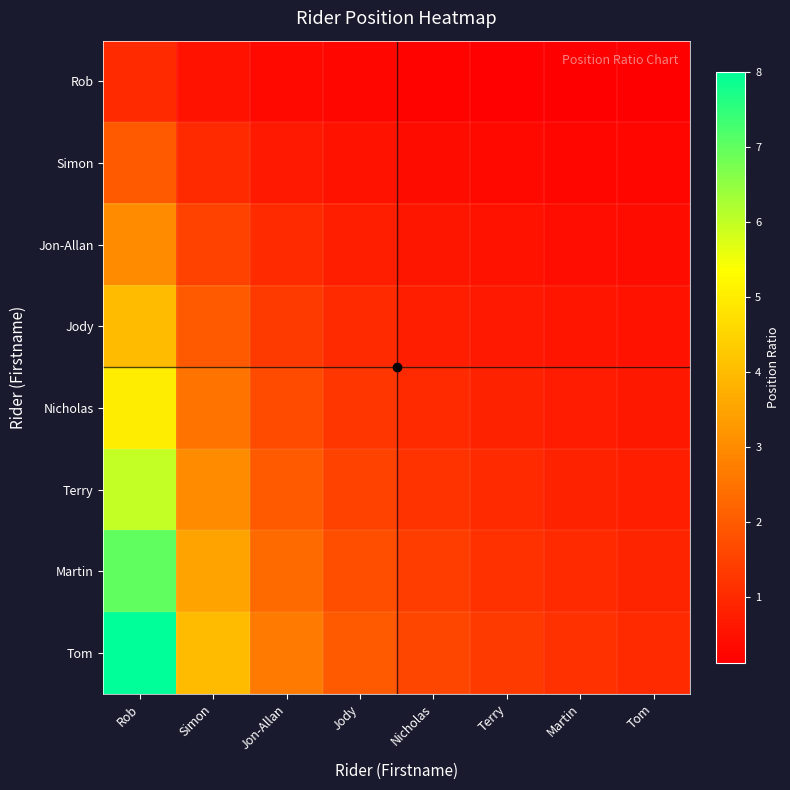

Which series has the widest spread of values?

Tom